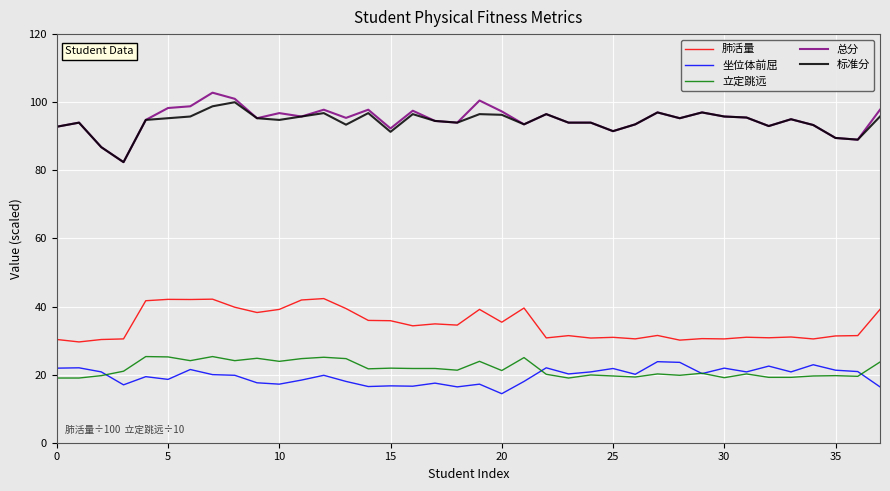

True or false: 立定跳远 and 标准分 intersect in this chart.

False